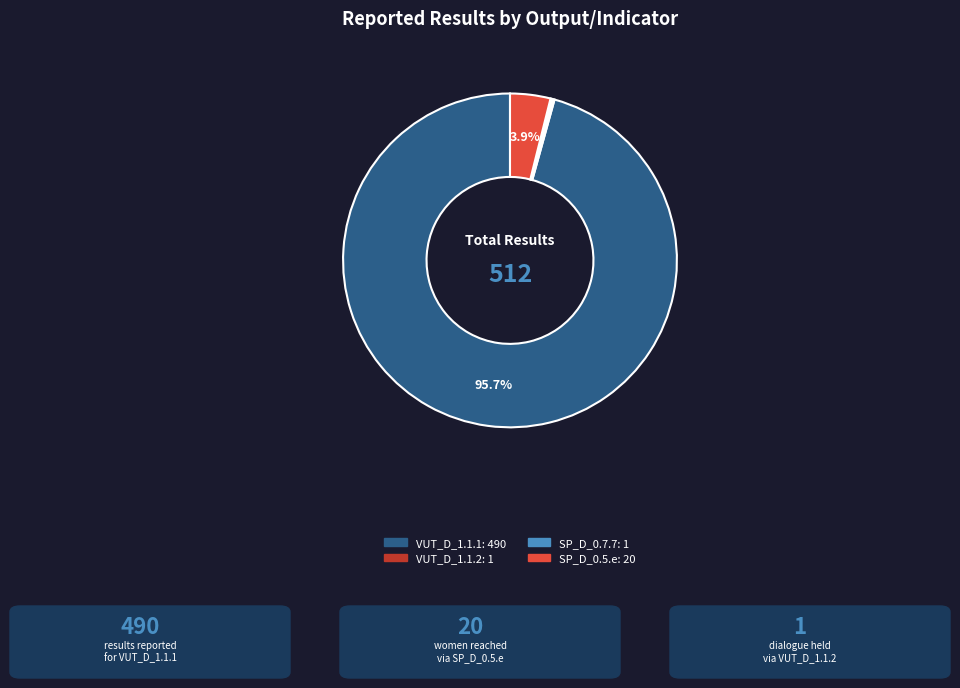

Is there a majority slice in this chart?

Yes